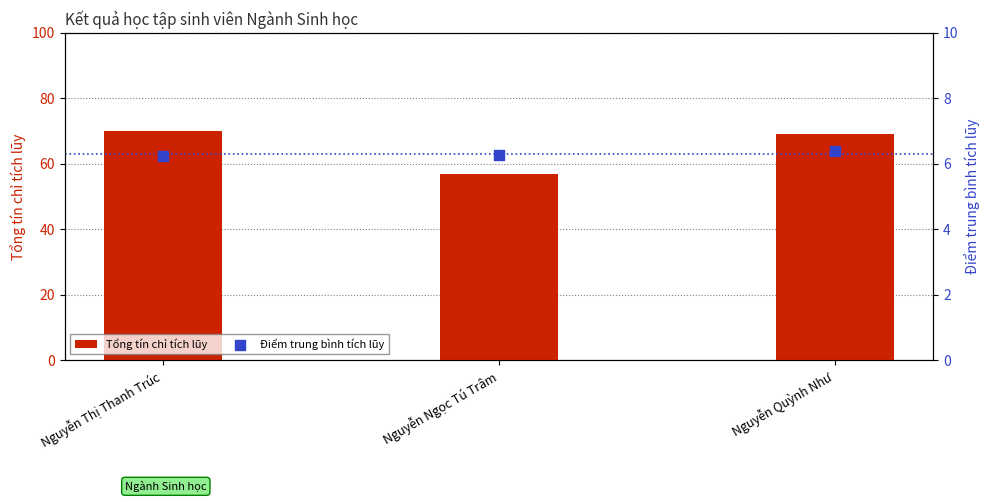

Which series reaches the minimum Y coordinate?

Điểm trung bình tích lũy